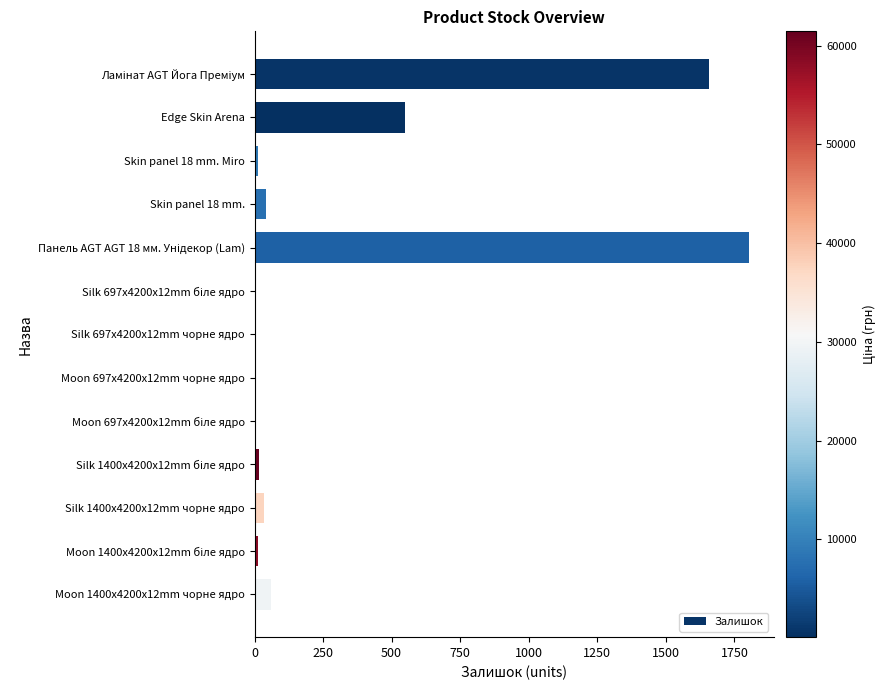

How many categories are shown in the chart?

13